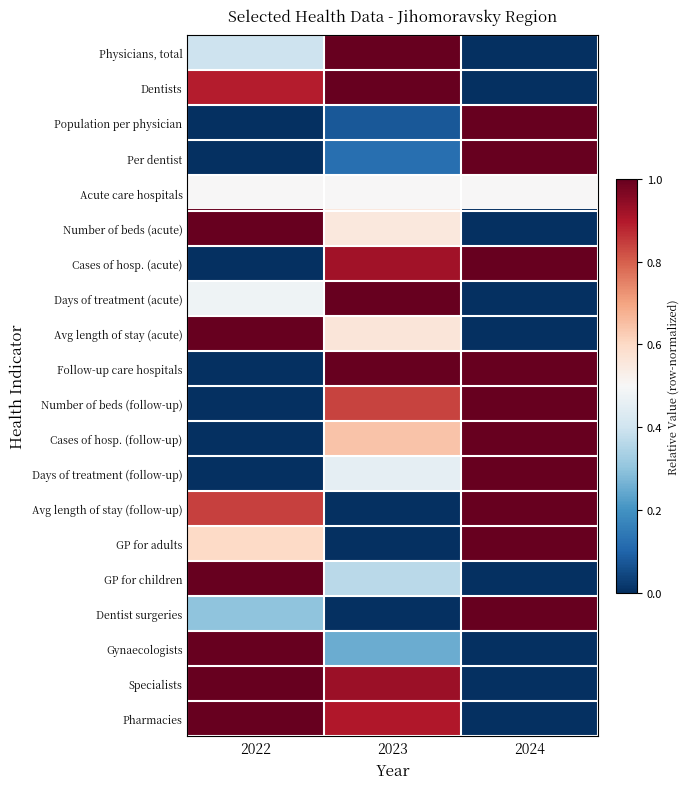

What is the difference between the highest and lowest values at 2022?

1.0